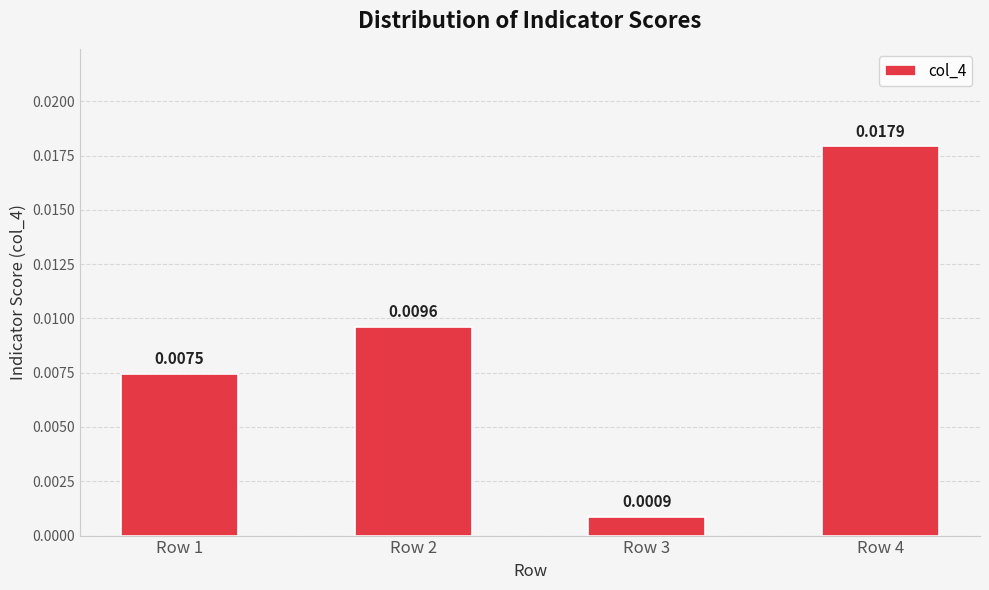

Between Row 1 and Row 4, which is larger?

Row 4